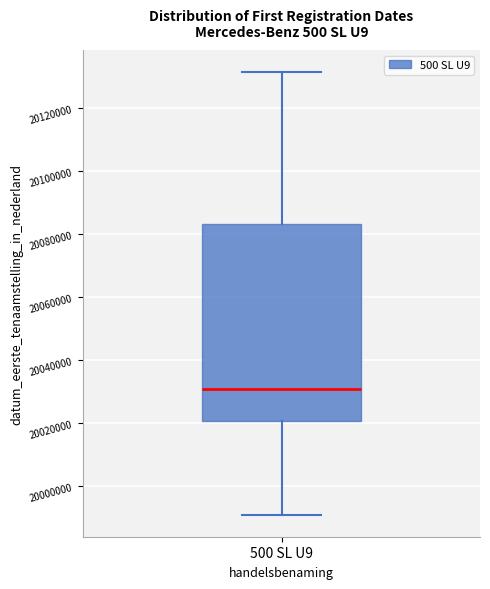

Read this box plot against the y-axis: the position of the median line, the range covered by the box, and the ends of both whiskers. The values are not printed on the chart, so give them approximately, as read against the axis.

median 20030000, box 20020000 to 20084000, whiskers 19990000 to 20132000